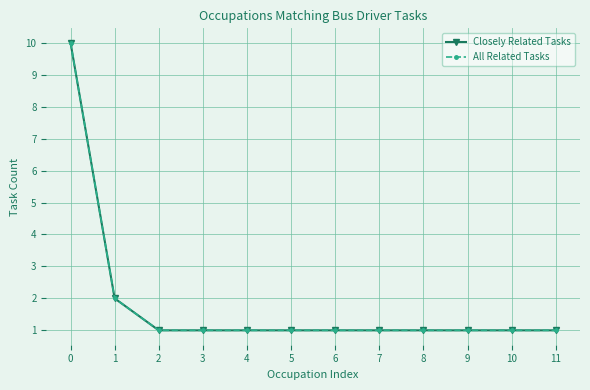

What is the sum of the All Related Tasks values at 3 and 0?

11